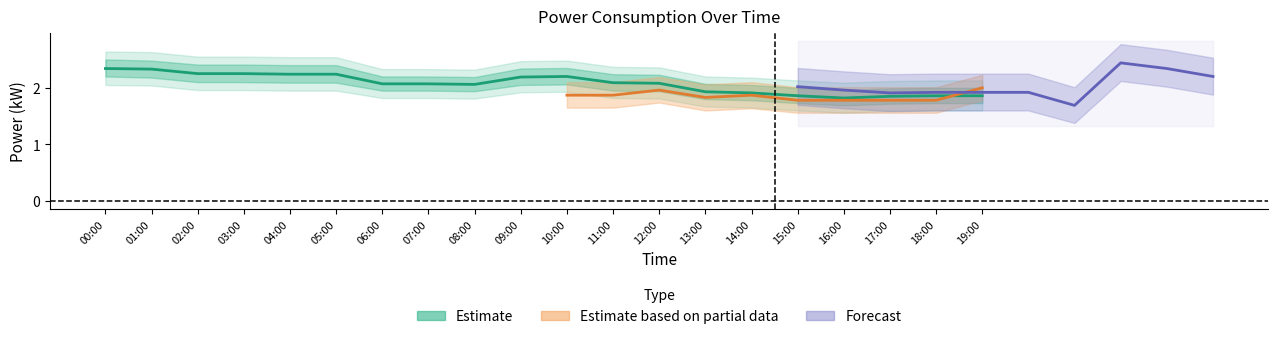

What is the value of the 9th point from the left?

2.1